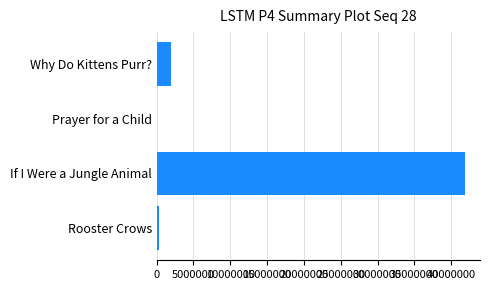

Between Rooster Crows and If I Were a Jungle Animal, which is larger?

If I Were a Jungle Animal